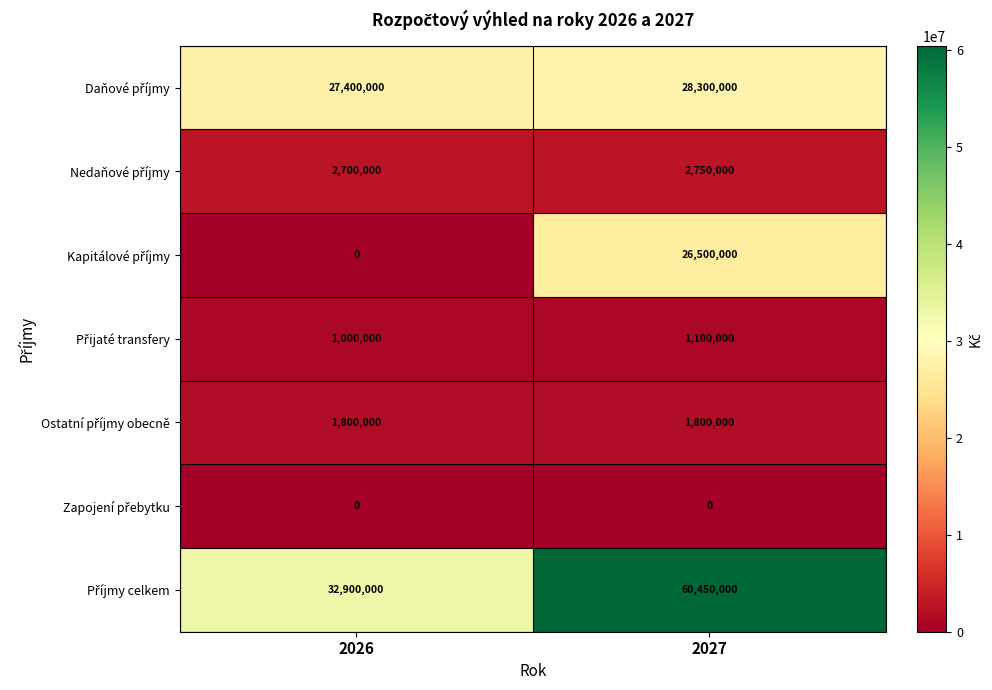

What is the spread (max minus min) of values at 2026?

32900000